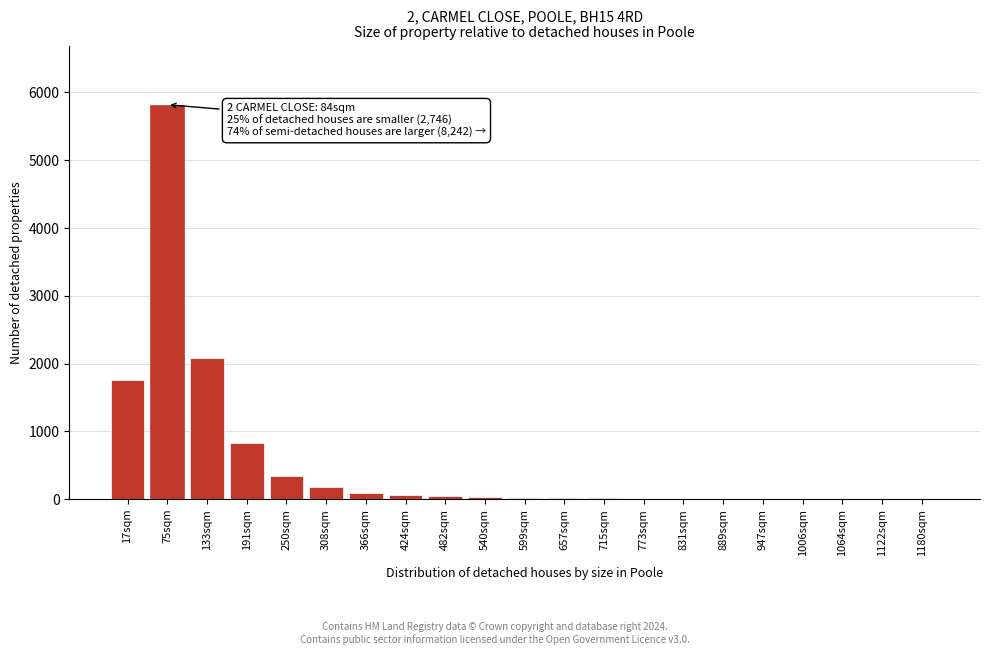

At which label is the value closest to 2910?

133sqm